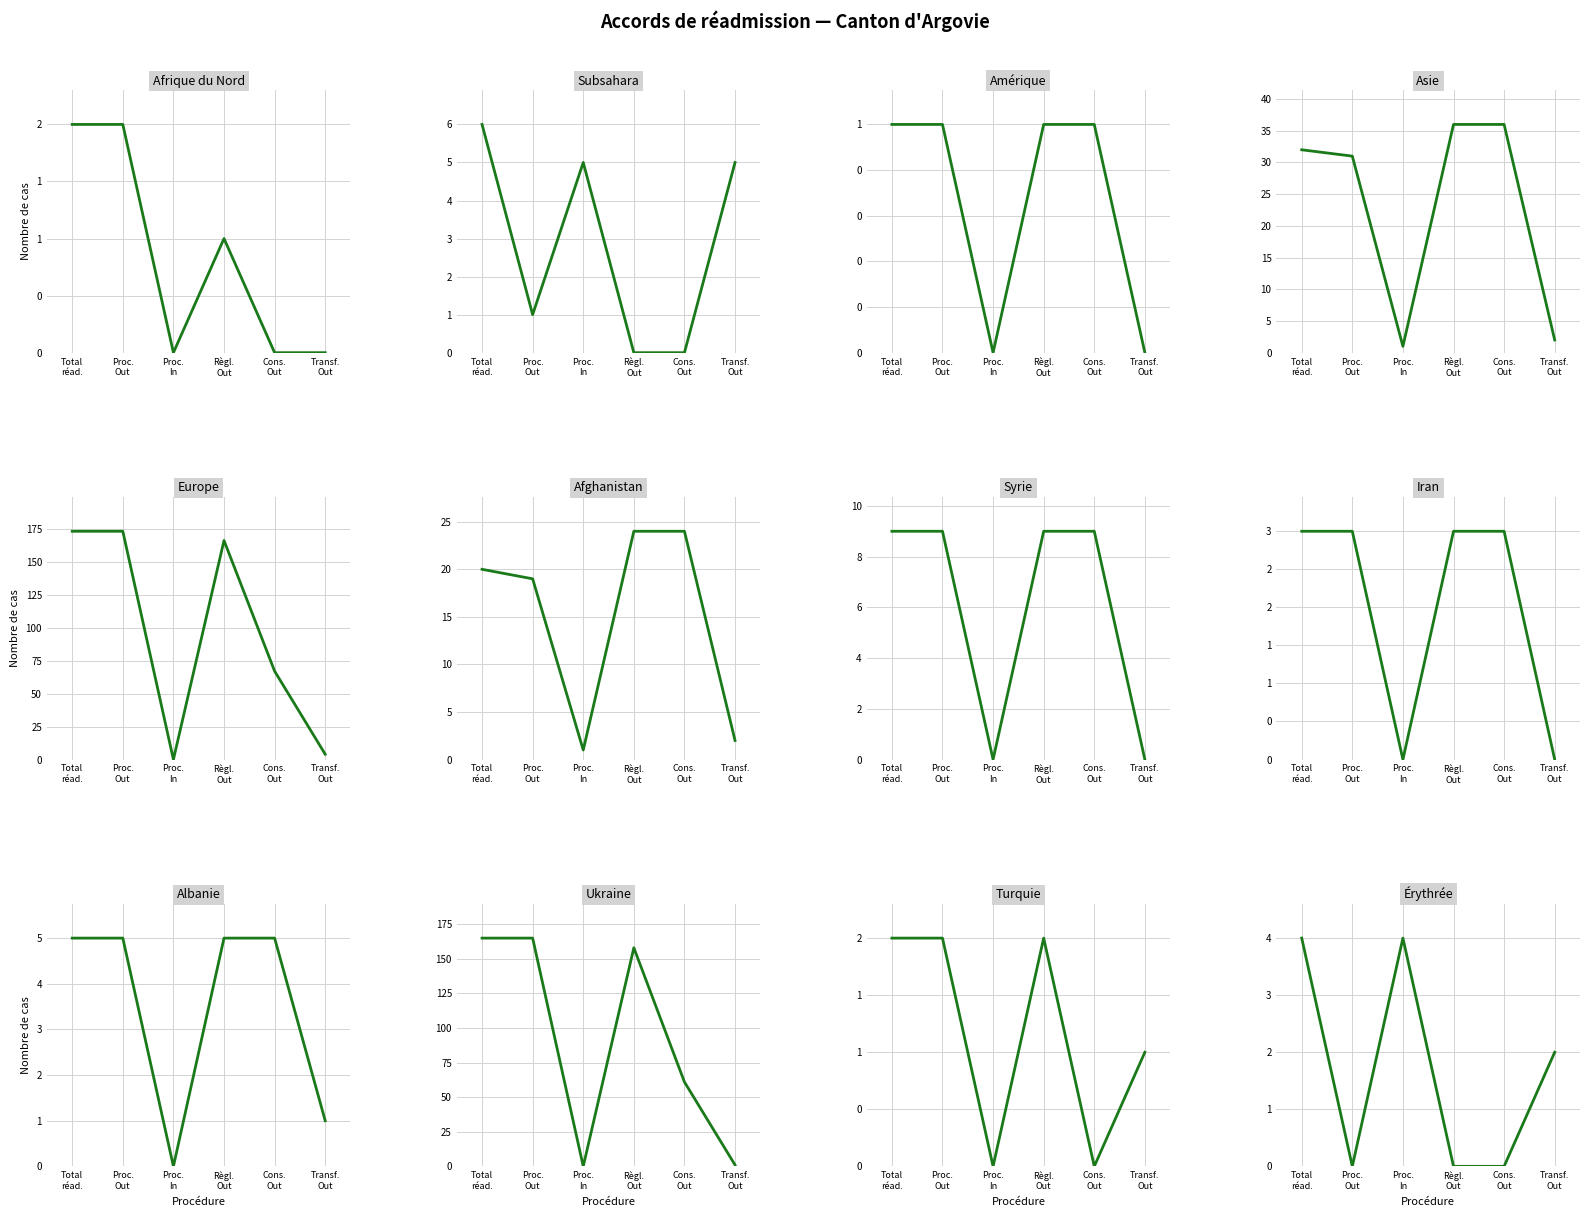

At 8, list the series in order from smallest to largest.

Procédures In, Transferts Out, Total procédure réadmission, Procédures Out, Total règlements Out, Consentements Out